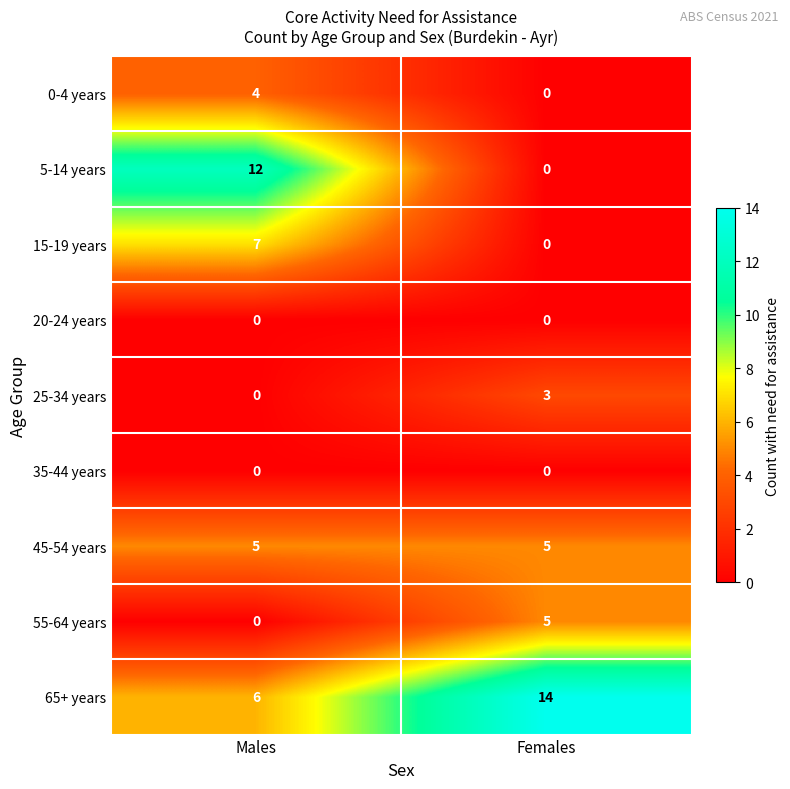

At which label does 25-34 years reach its peak?

Females